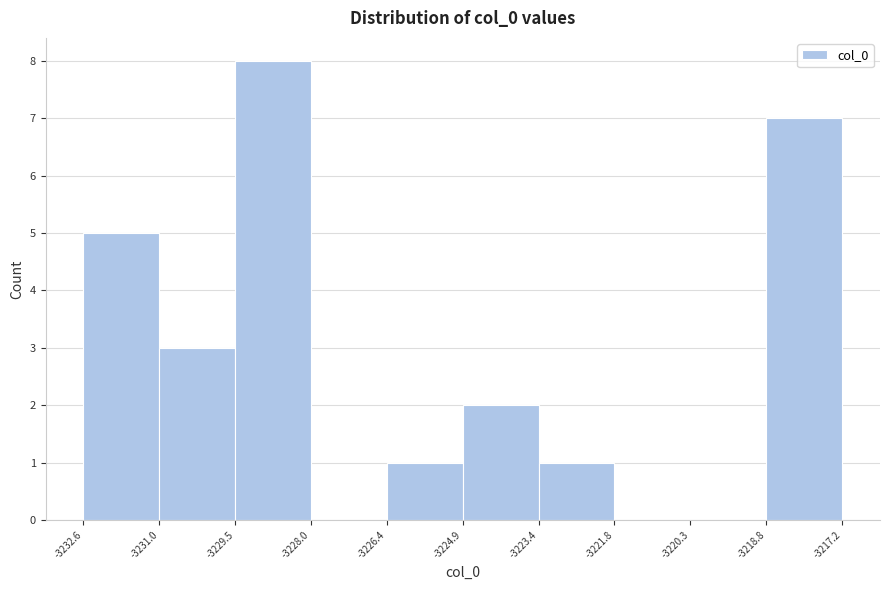

Reading left to right, transcribe this chart: for each bar, give the range it covers on the x-axis and its height. The values are not printed on the chart, so give them approximately, as read against the axis.

-3232.6 to -3231.0: 5
-3231.0 to -3229.5: 3
-3229.5 to -3228.0: 8
-3228.0 to -3226.4: 0
-3226.4 to -3224.9: 1
-3224.9 to -3223.4: 2
-3223.4 to -3221.8: 1
-3221.8 to -3220.3: 0
-3220.3 to -3218.8: 0
-3218.8 to -3217.2: 7